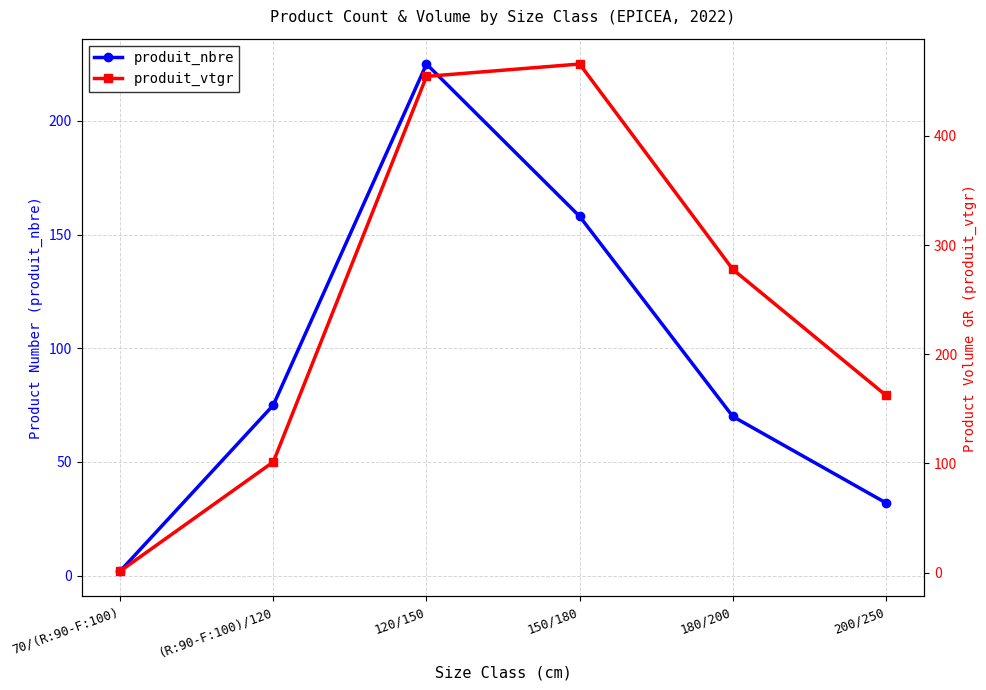

What position from the left is 70/(R:90-F:100)?

1